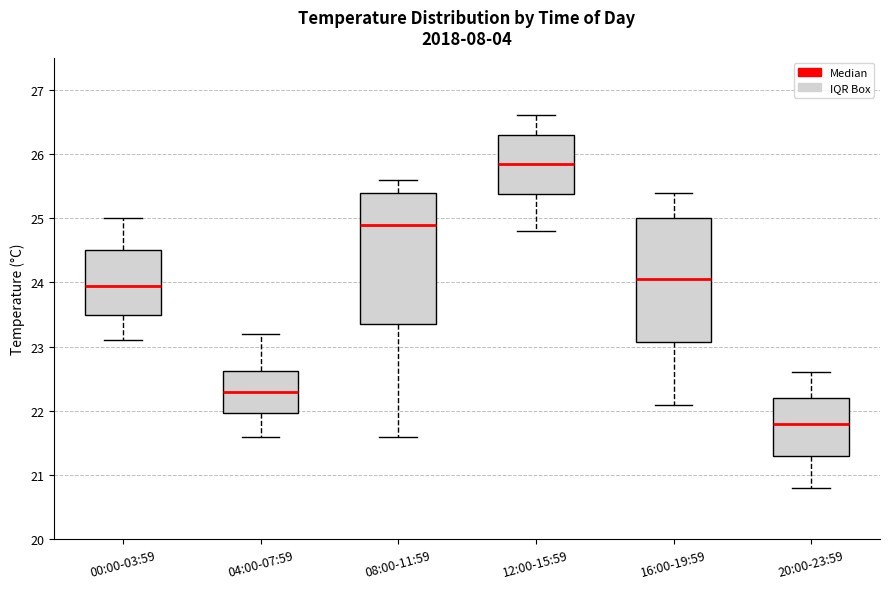

Reading left to right, transcribe this box plot: for each box, give where its median line is, the range the box spans, and where its two whiskers end, as read against the y-axis. The values are not printed on the chart, so give them approximately, as read against the axis.

00:00-03:59: median 24.0, box 23.5 to 24.5, whiskers 23.1 to 25.0
04:00-07:59: median 22.3, box 22.0 to 22.6, whiskers 21.6 to 23.2
08:00-11:59: median 24.9, box 23.4 to 25.4, whiskers 21.6 to 25.6
12:00-15:59: median 25.9, box 25.4 to 26.3, whiskers 24.8 to 26.6
16:00-19:59: median 24.1, box 23.1 to 25.0, whiskers 22.1 to 25.4
20:00-23:59: median 21.8, box 21.3 to 22.2, whiskers 20.8 to 22.6